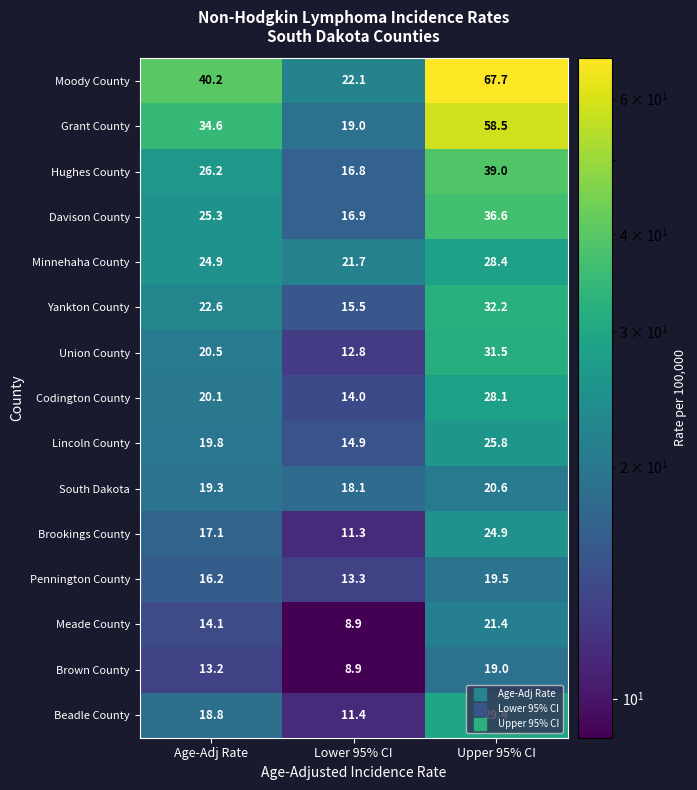

The Brookings County series shows 14.3 at Upper 95% CI. True or false?

False